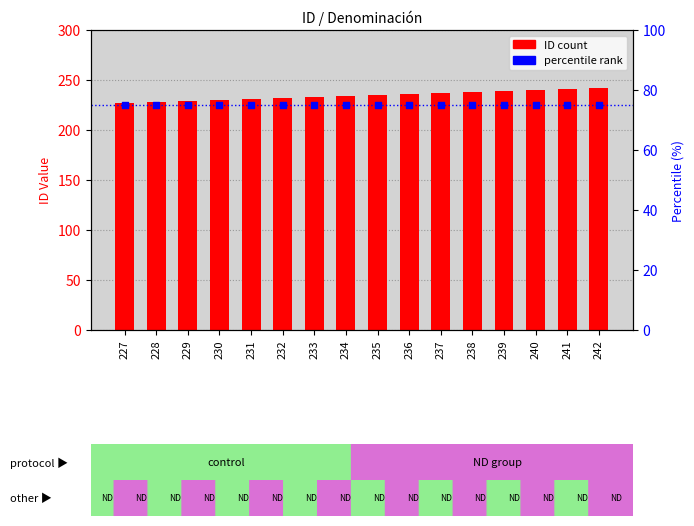

Which series contains the lowest Y value?

percentile rank